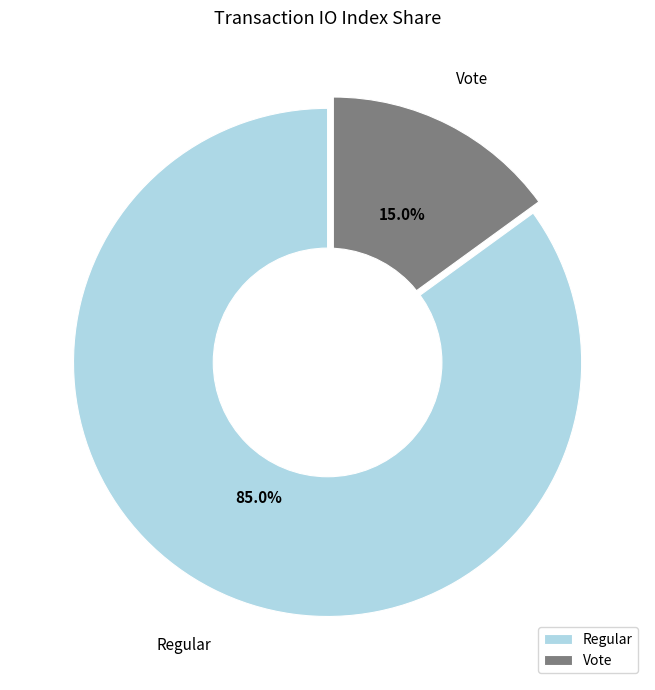

What is the ratio of the value at Vote to the value at Regular?

0.2